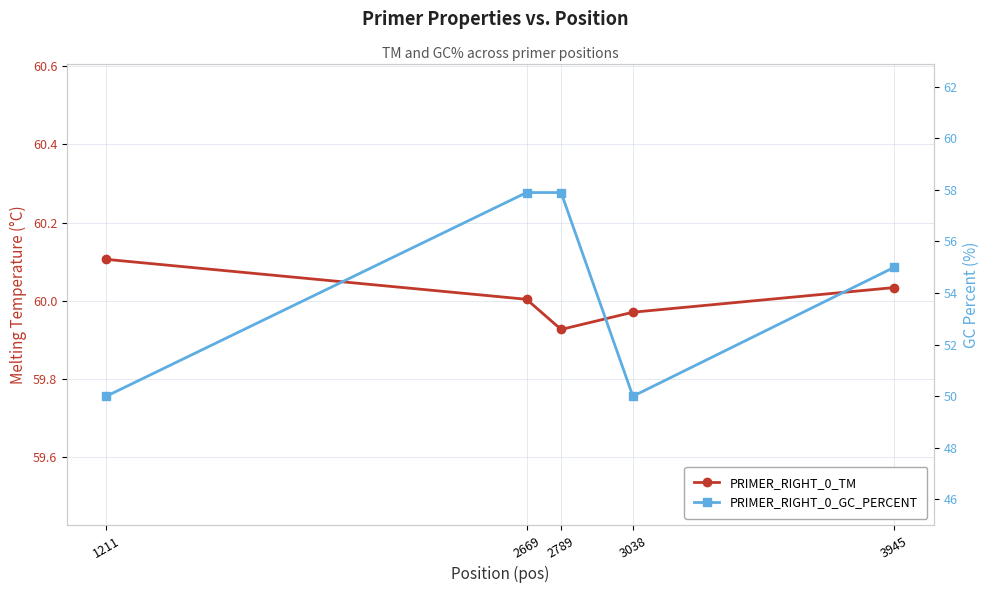

True or false: PRIMER_RIGHT_0_TM has a value of 90.9 at 3038.

False